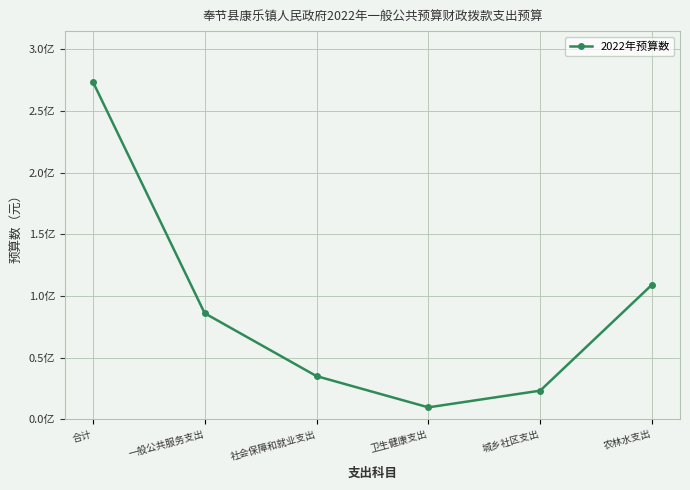

Is this an area chart (filled region under the line)?

No